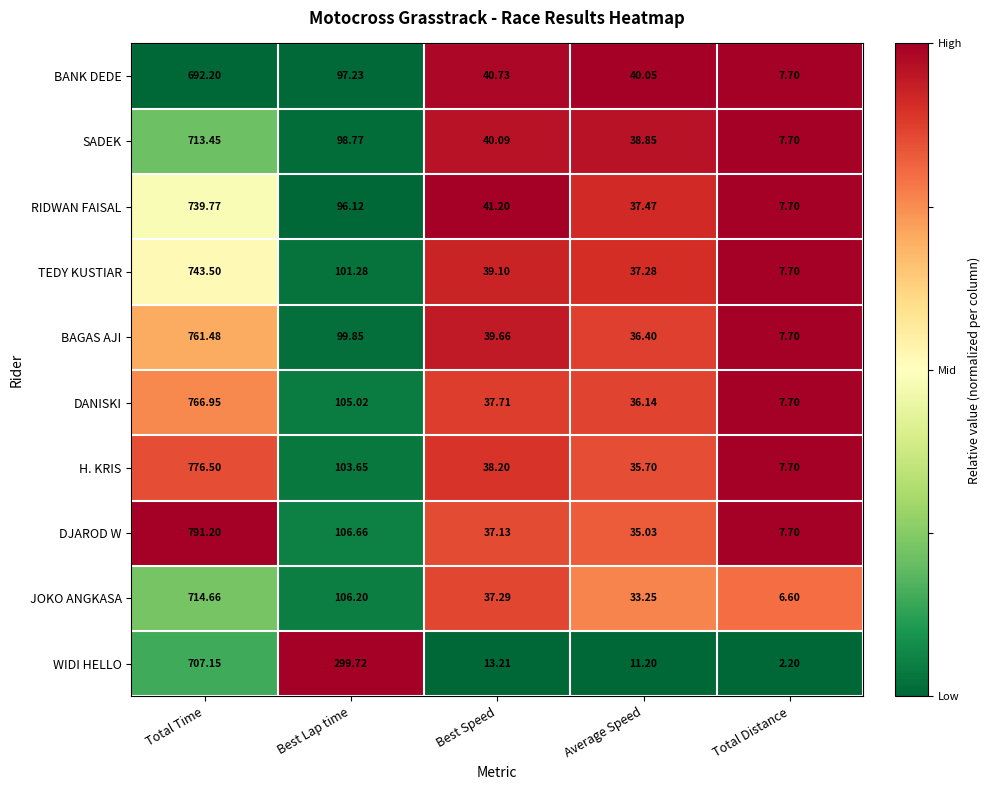

Which label corresponds to the smallest value in the chart?

Total Distance